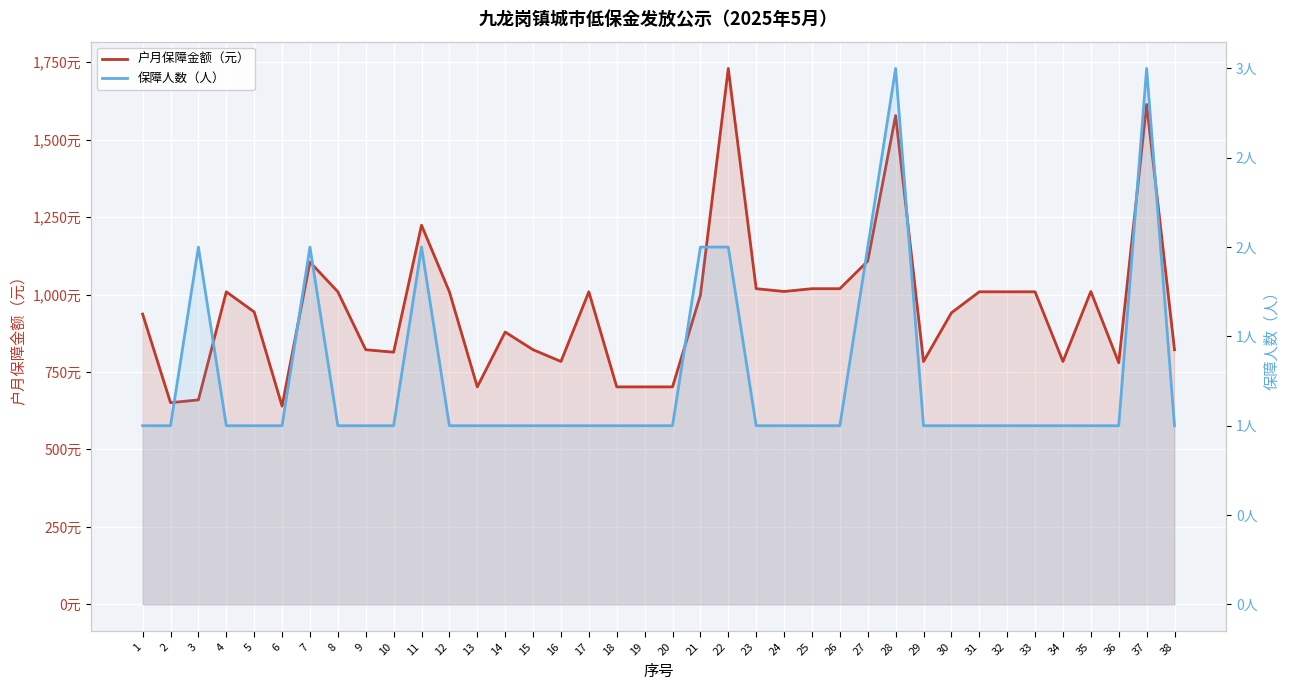

Reading right to left, list all the values displayed in this chart.

户月保障金额（元）: 38=822	37=1614	36=780	35=1010	34=784	33=1009	32=1009	31=1009	30=941	29=784	28=1578	27=1108	26=1019	25=1019	24=1010	23=1019	22=1730	21=998	20=702	19=702	18=702	17=1009	16=784	15=822	14=879	13=702	12=1009	11=1224	10=814	9=822	8=1009	7=1105	6=640	5=944	4=1009	3=660	2=651	1=937
保障人数（人）: 38=1	37=3	36=1	35=1	34=1	33=1	32=1	31=1	30=1	29=1	28=3	27=2	26=1	25=1	24=1	23=1	22=2	21=2	20=1	19=1	18=1	17=1	16=1	15=1	14=1	13=1	12=1	11=2	10=1	9=1	8=1	7=2	6=1	5=1	4=1	3=2	2=1	1=1